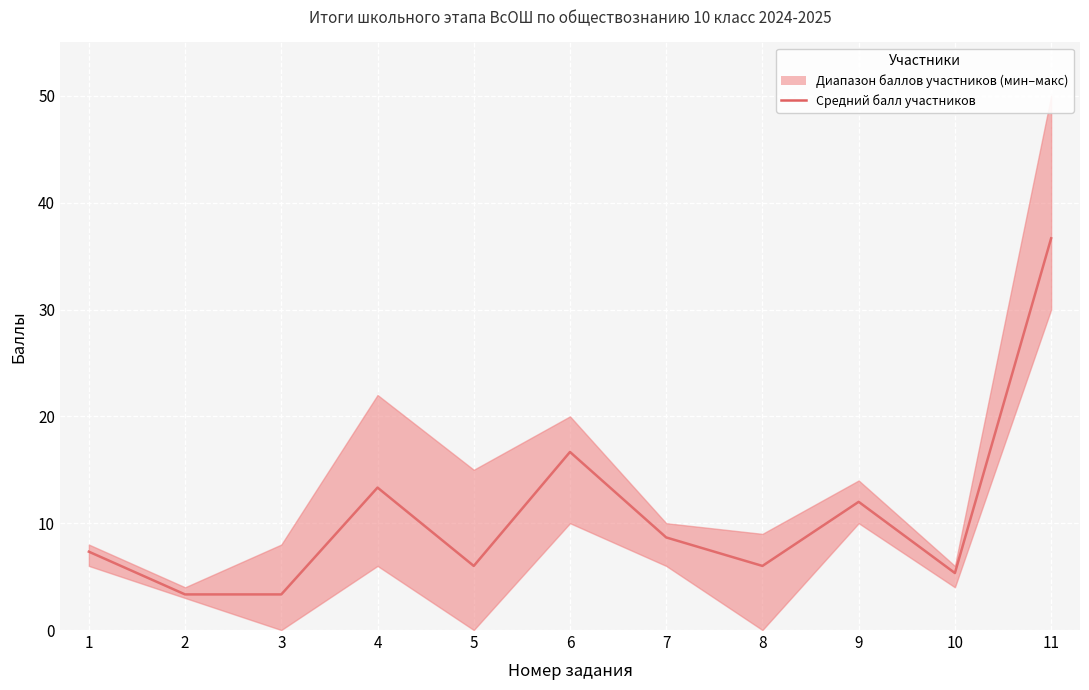

Between 6 and 4, which is larger?

6